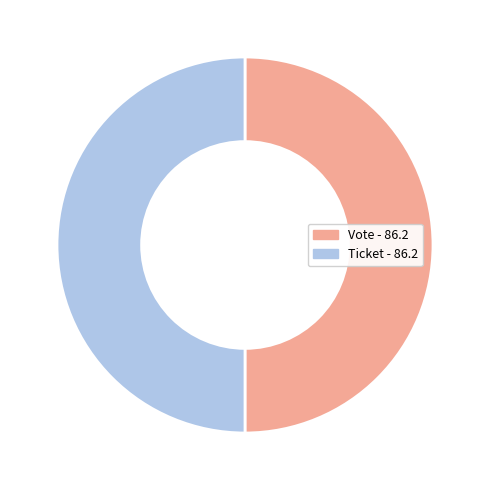

Rank the categories by value from highest to lowest.

Vote (tx_type, io_index=1), Ticket (tx_type, io_index=0)